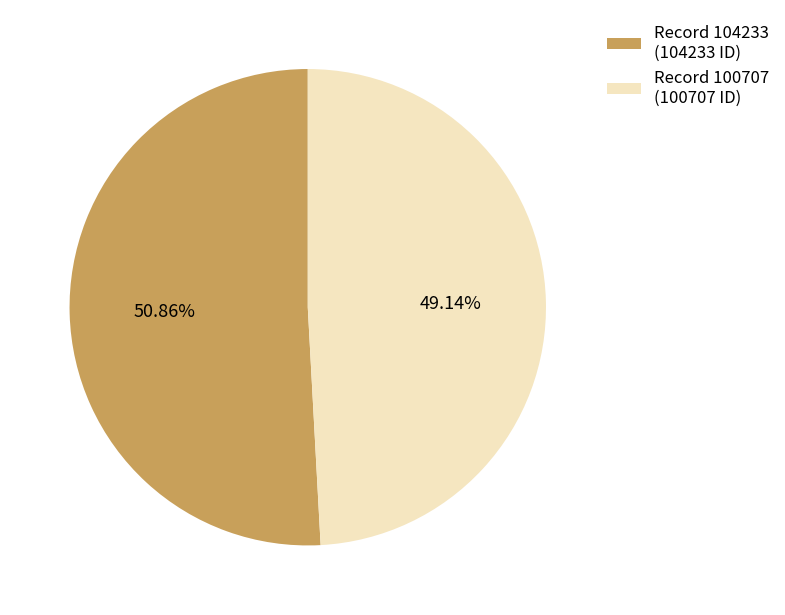

Approximately how many times larger is the value at Record 100707 (100707 ID) compared to Record 104233 (104233 ID)?

1.0